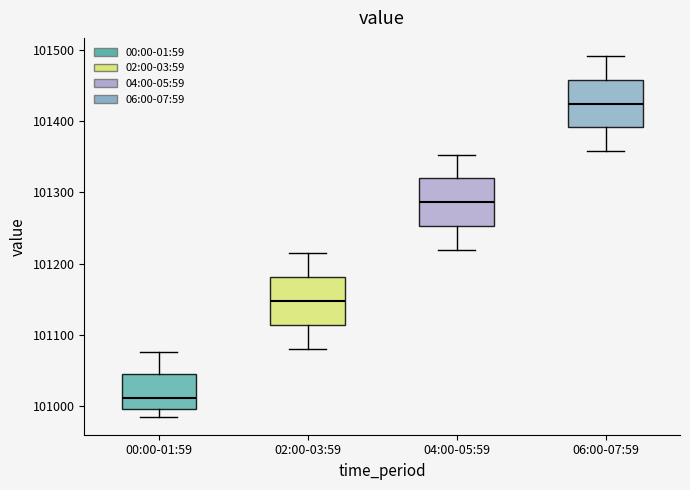

Which box's median line is the highest?

06:00-07:59